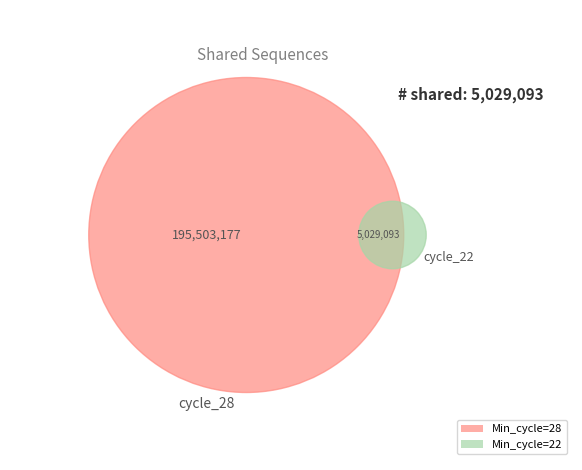

To the nearest percent, what is the average slice percentage?

4%